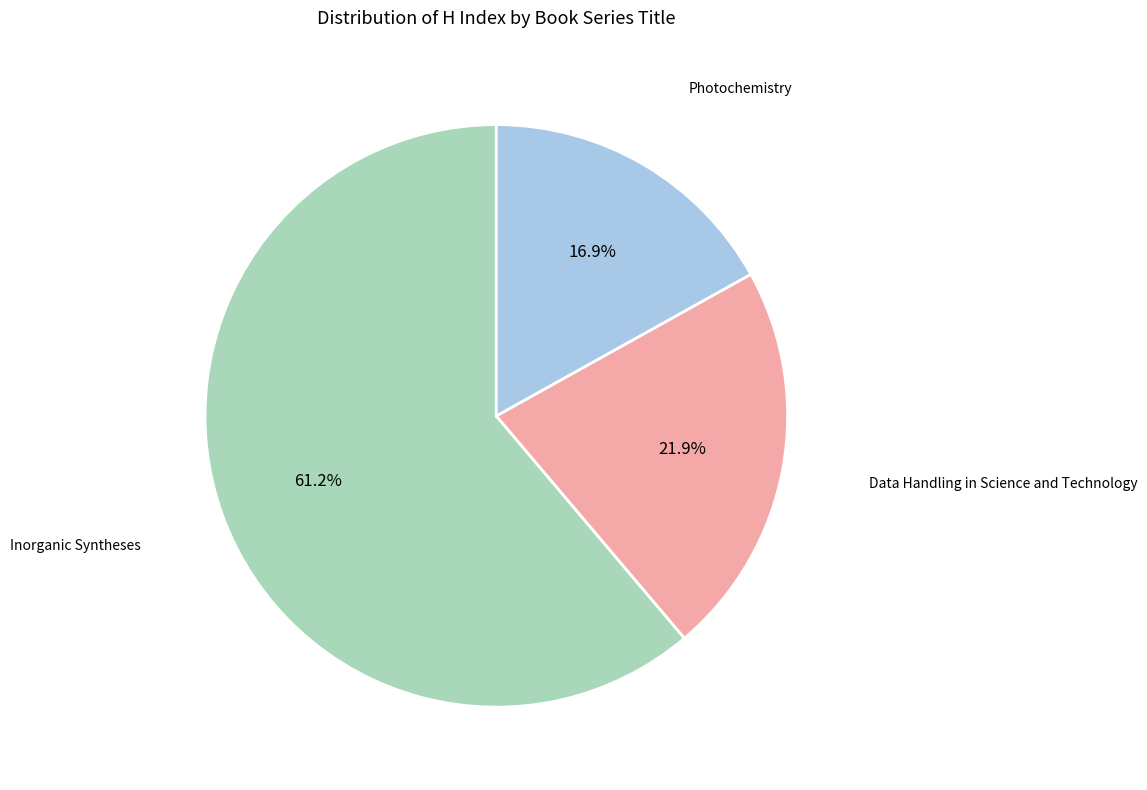

Is there any slice that represents more than half of the pie?

Yes